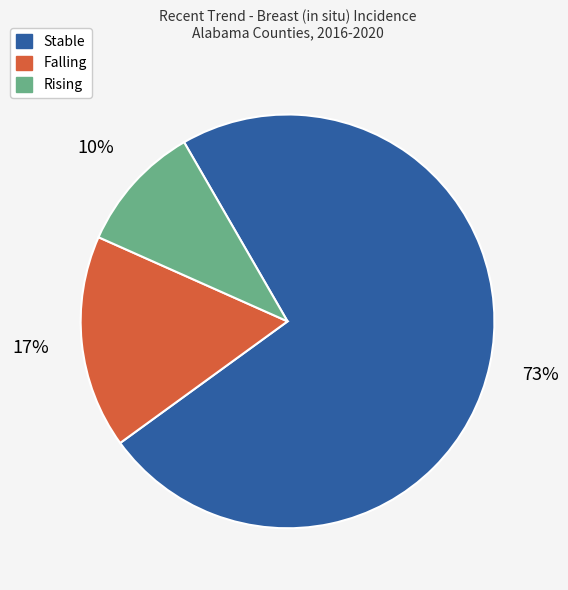

To the nearest percent, what is the average slice percentage?

33%